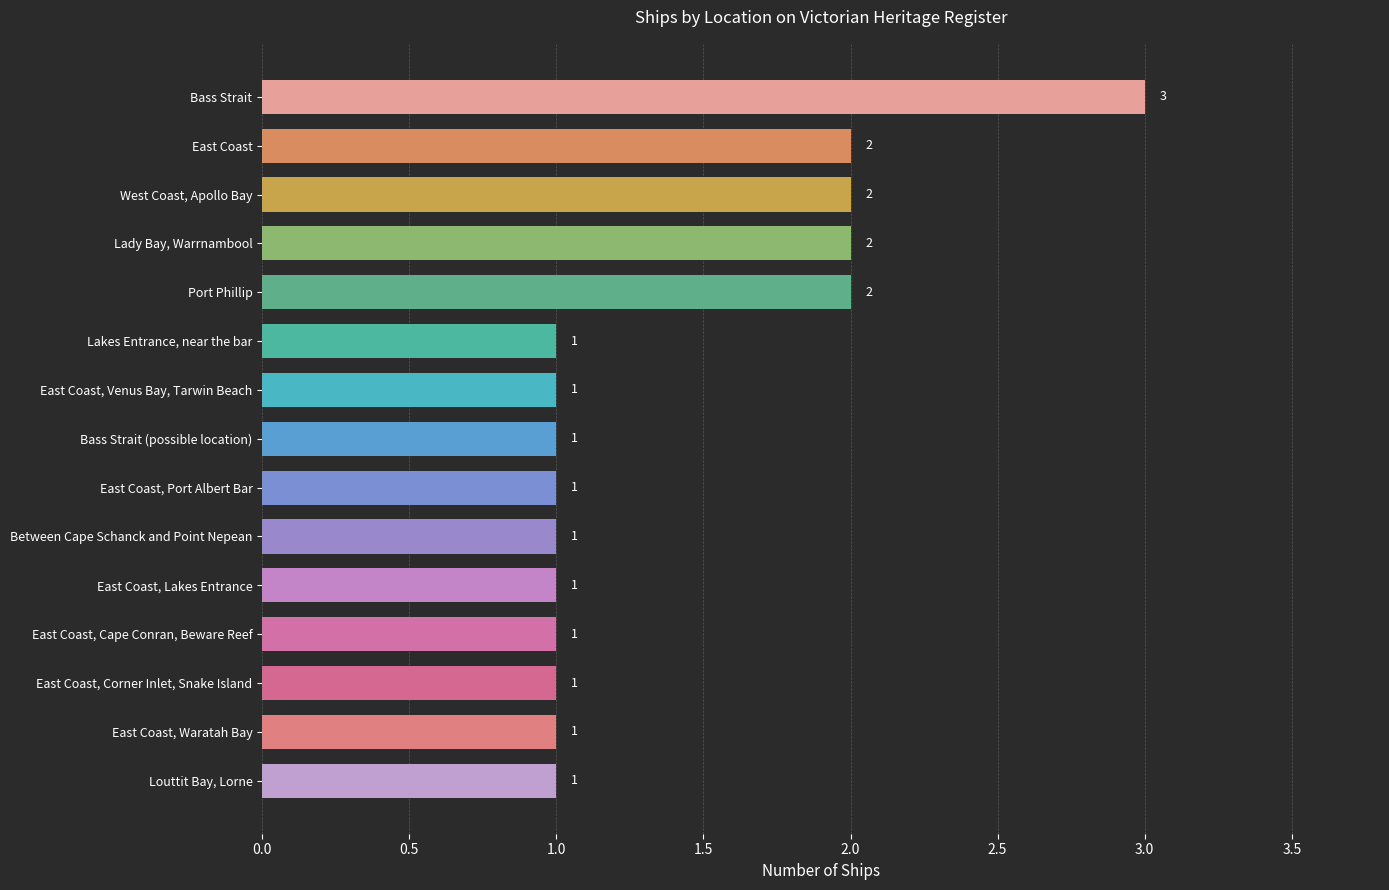

What is the greatest value displayed?

3